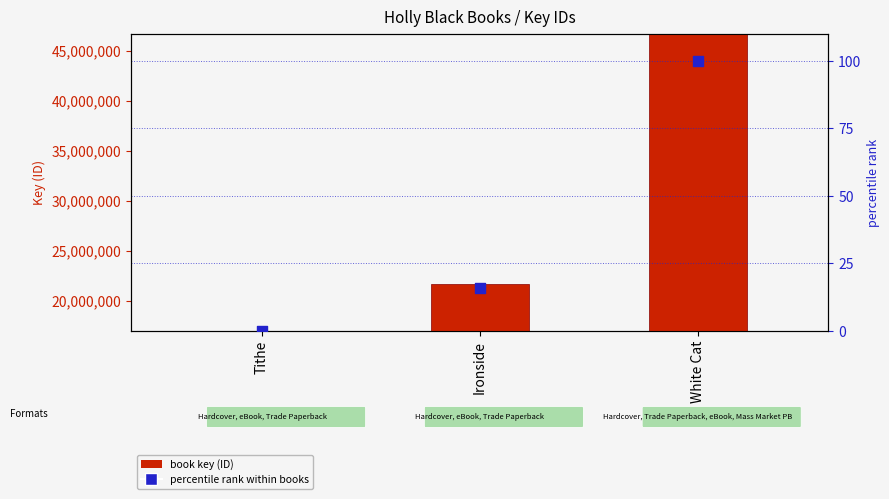

Which series has the largest Y range (max minus min)?

book key (ID)